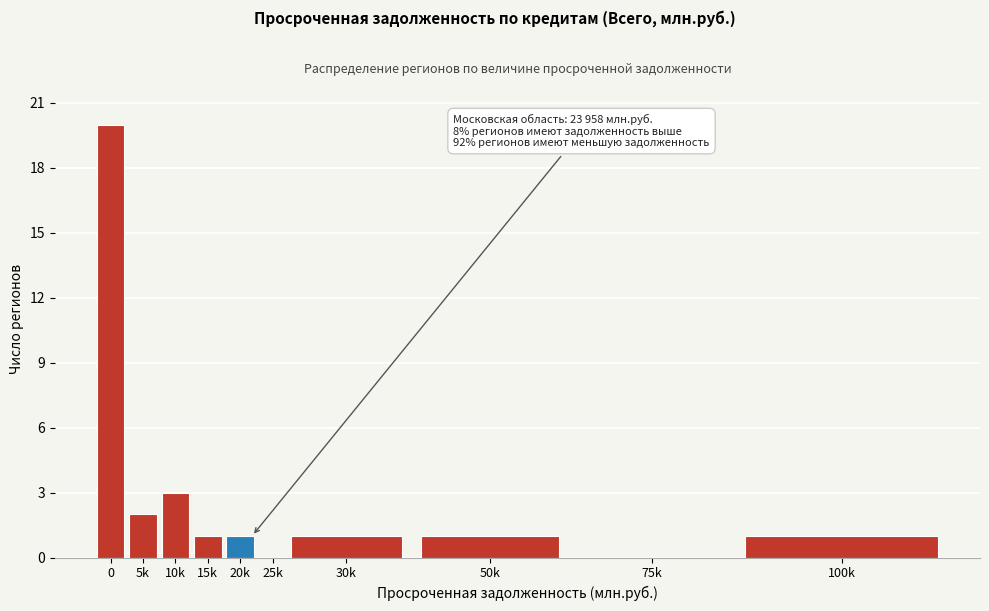

Reading left to right, what are all the values shown in this chart?

0=20	5k=2	10k=3	15k=1	20k=1	25k=0	30k=1	50k=1	75k=0	100k=1